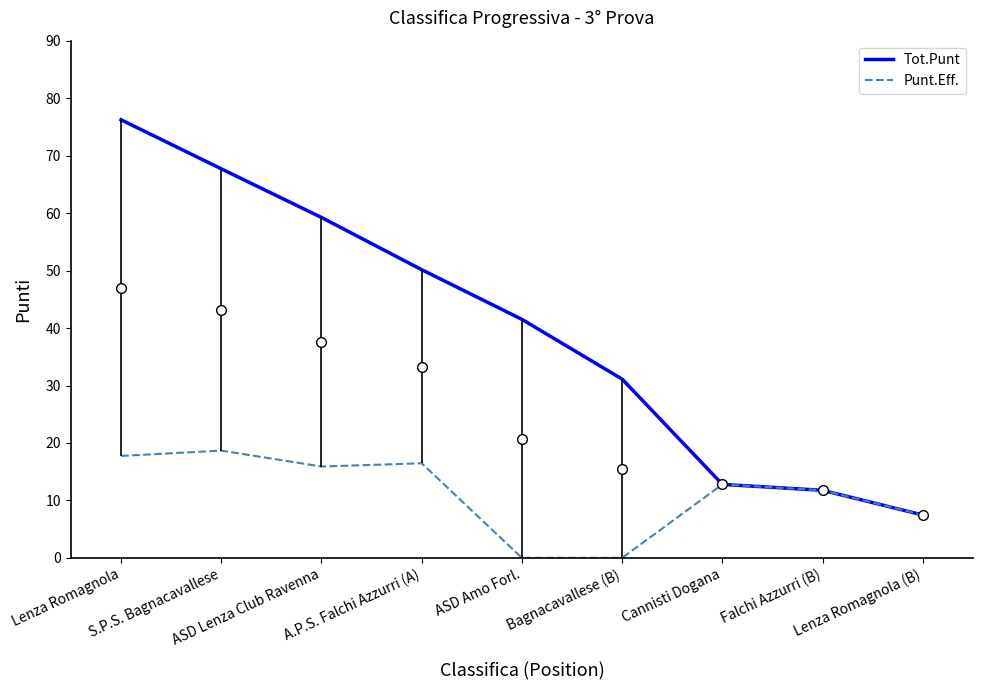

Rank the series by their maximum value, from lowest to highest.

Punt.Eff., Tot.Punt